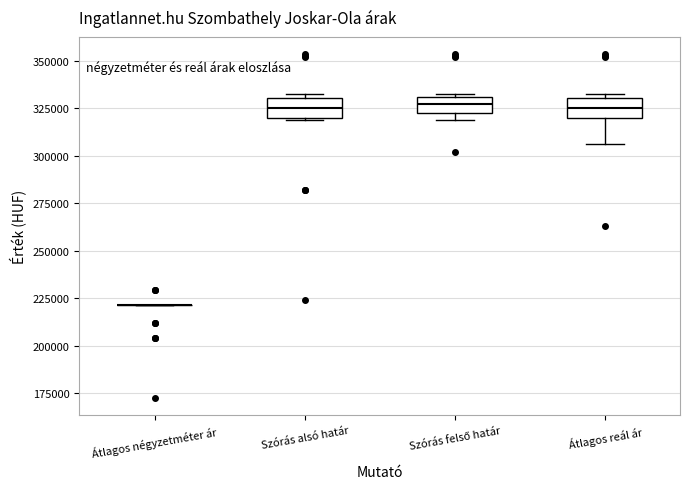

Reading left to right, read every box against the y-axis: the position of its median line, the range the box covers, and the ends of its whiskers. The values are not printed on the chart, so give them approximately, as read against the axis.

Átlagos négyzetméter ár: box collapsed to a line at 220000, whiskers 220000 to 220000
Szórás alsó határ: median 325000, box 320000 to 330000, whiskers 320000 to 330000 (just above the box's upper edge)
Szórás felső határ: median 325000, box 320000 to 330000, whiskers 320000 (just below the box's lower edge) to 330000
Átlagos reál ár: median 325000, box 320000 to 330000, whiskers 305000 to 330000 (just above the box's upper edge)